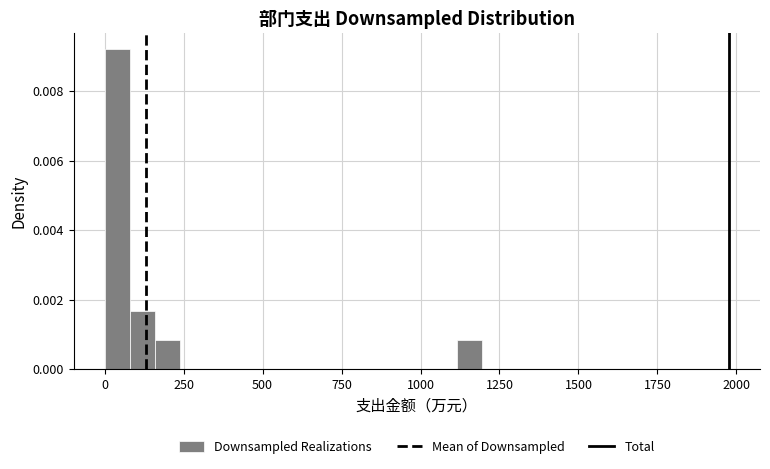

Around what value on the x-axis is the tallest bar? Give the approximate position of its centre, as read against the axis.

50